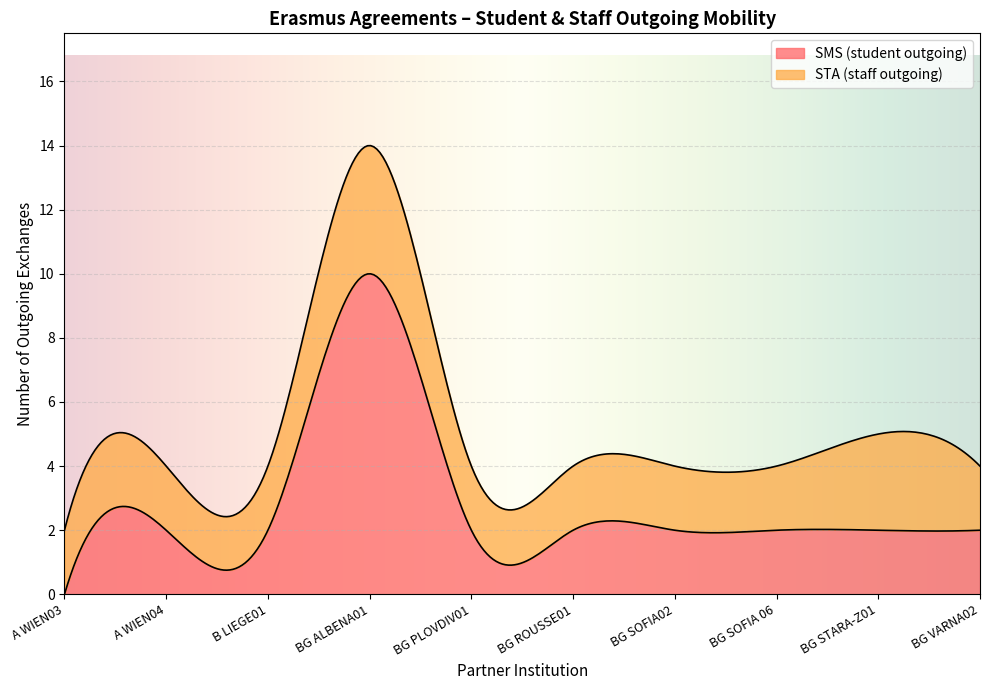

Reading right to left, list all the values displayed in this chart.

SMS (student outgoing): BG VARNA02=2	BG STARA-Z01=2	BG SOFIA 06=2	BG SOFIA02=2	BG ROUSSE01=2	BG PLOVDIV01=2	BG ALBENA01=10	B LIEGE01=2	A WIEN04=2	A WIEN03=0
STA (staff outgoing): BG VARNA02=2	BG STARA-Z01=3	BG SOFIA 06=2	BG SOFIA02=2	BG ROUSSE01=2	BG PLOVDIV01=2	BG ALBENA01=4	B LIEGE01=2	A WIEN04=2	A WIEN03=2